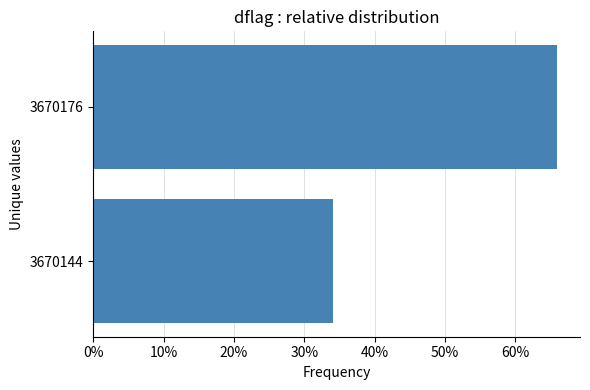

Does the chart contain any negative values?

No